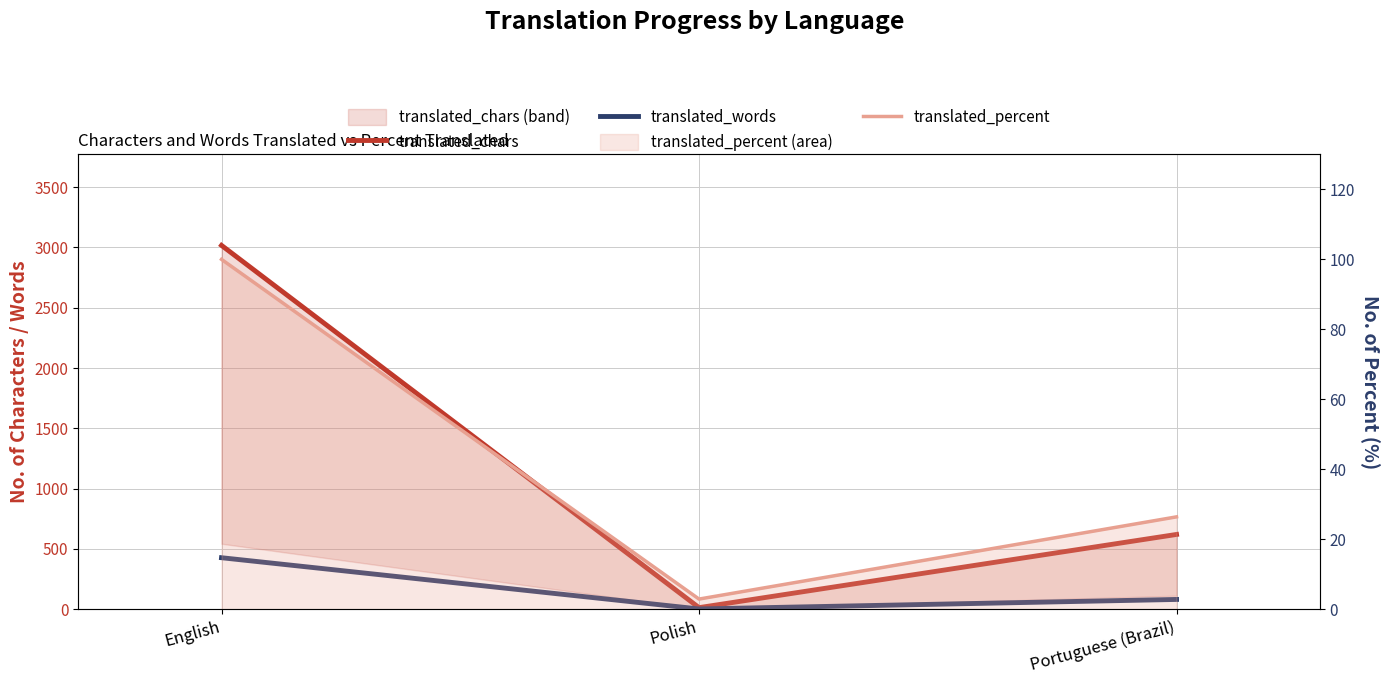

Which series has the largest range (max minus min)?

translated_chars